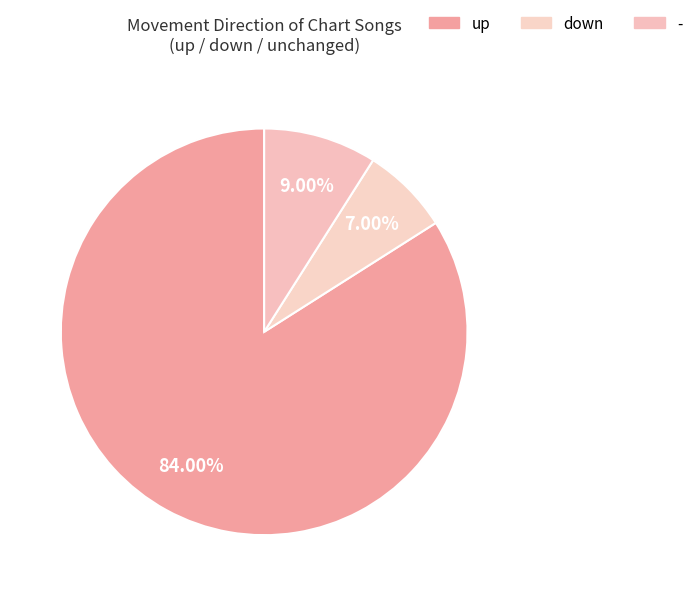

What is the total percentage of down and -?

16.0%